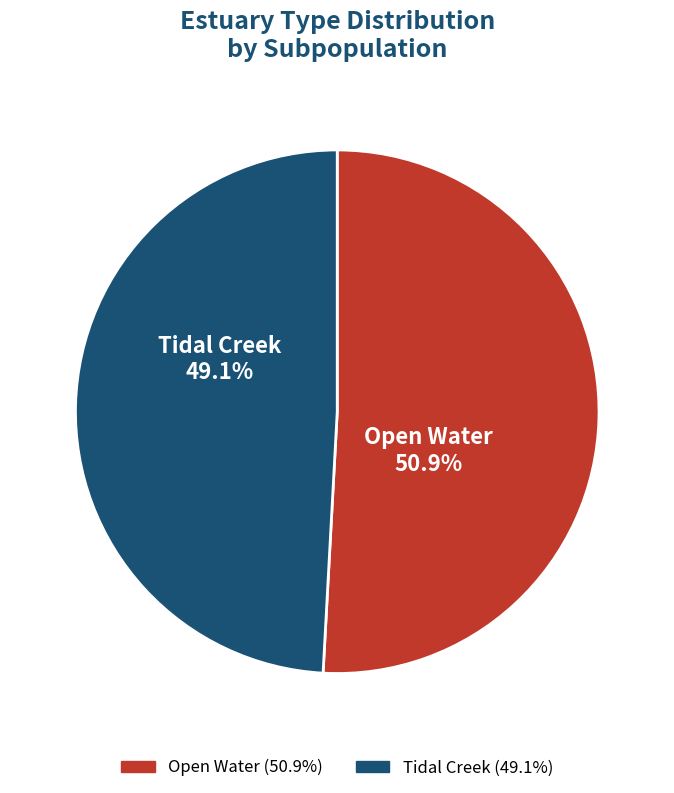

Count the number of slices in the pie.

2